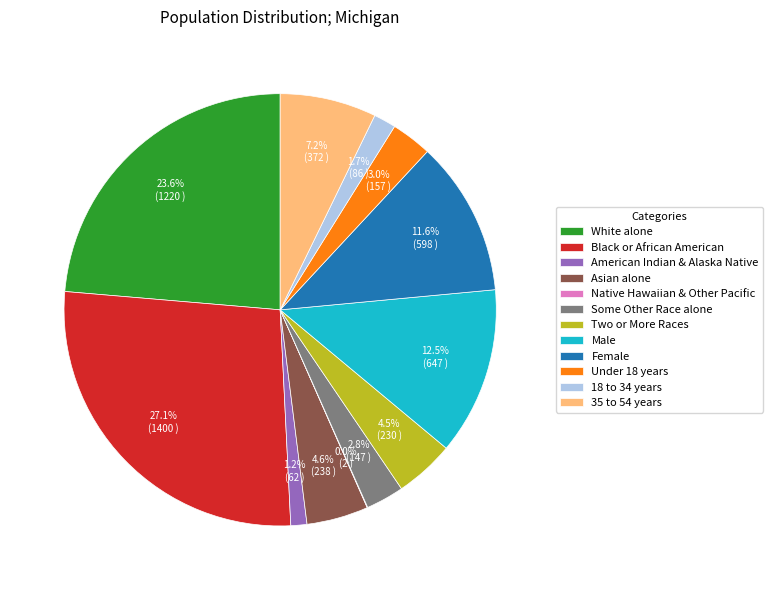

Combined, do Two or More Races and 18 to 34 years account for over 50%?

No